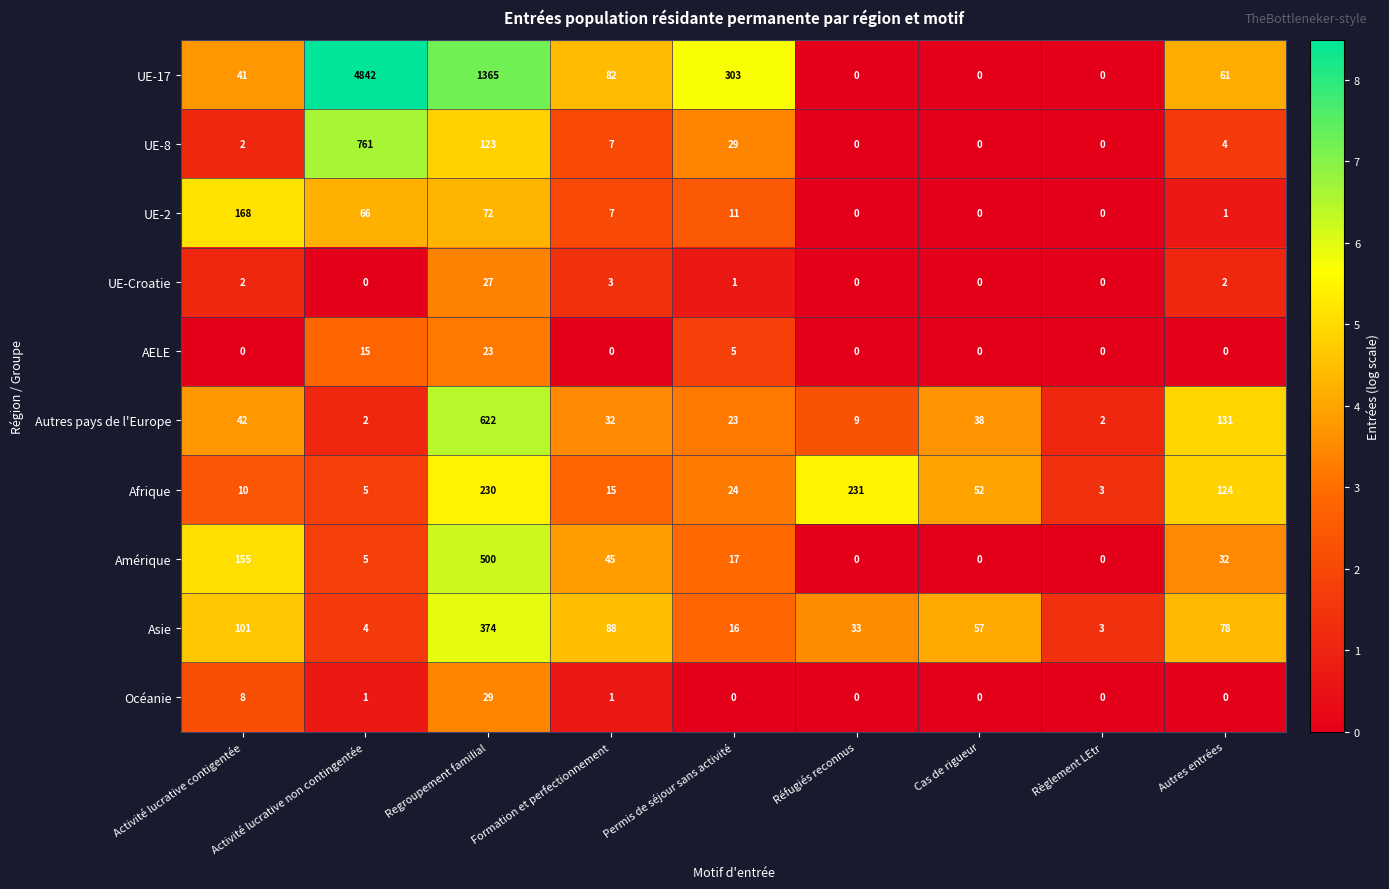

At which category is the sum across all series the highest?

Activité lucrative non contingentée